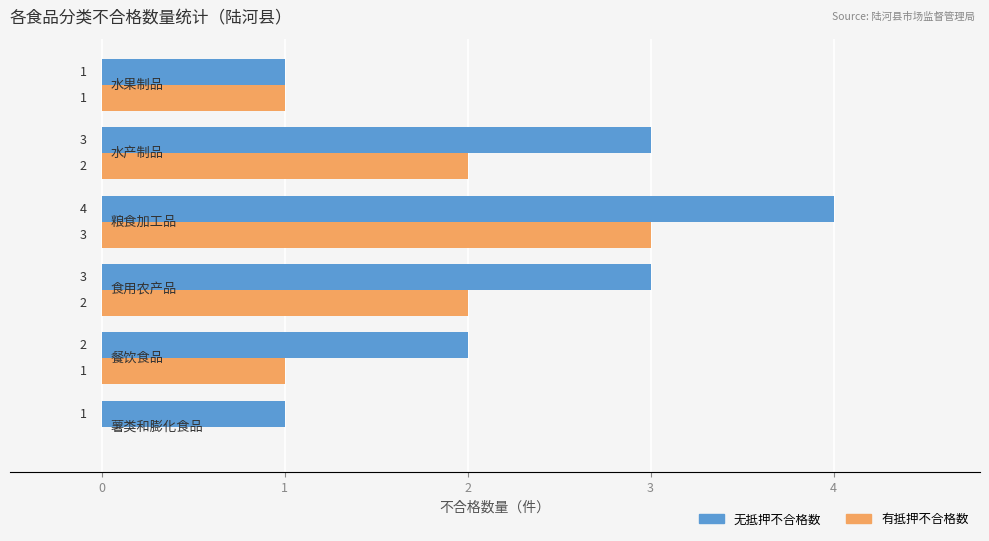

What is the sum of all 有抵押不合格数 values?

9